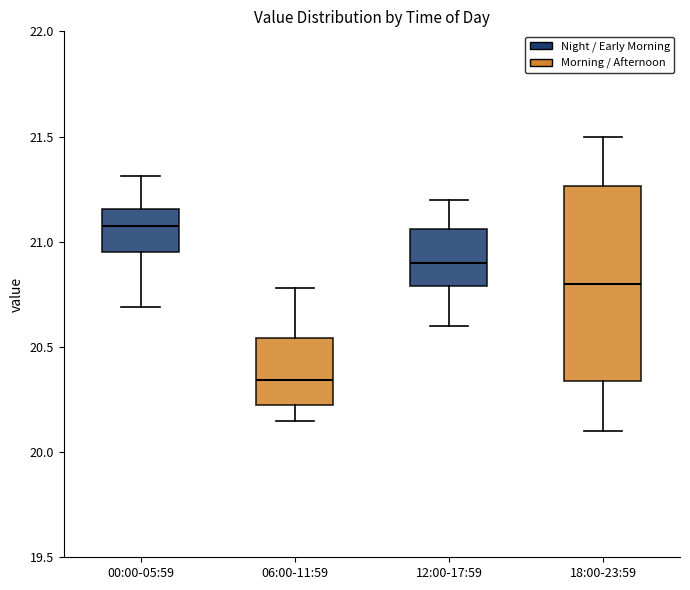

Which box is the tallest, from its lower edge to its upper edge?

18:00-23:59